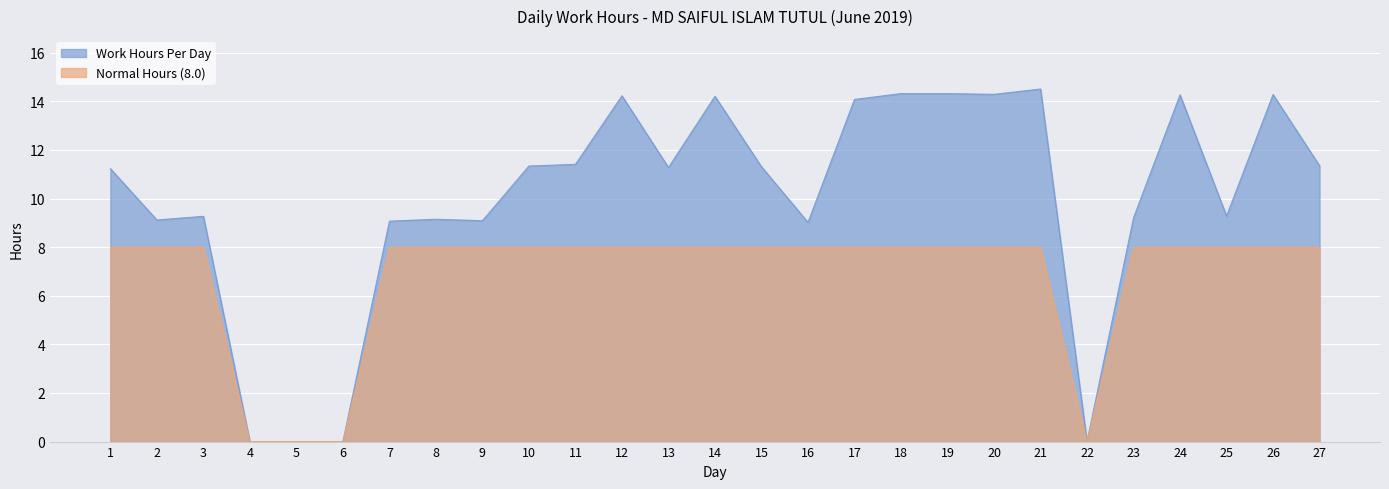

In Work Hours Per Day, how many points are higher than both neighbors (excluding endpoints)?

7